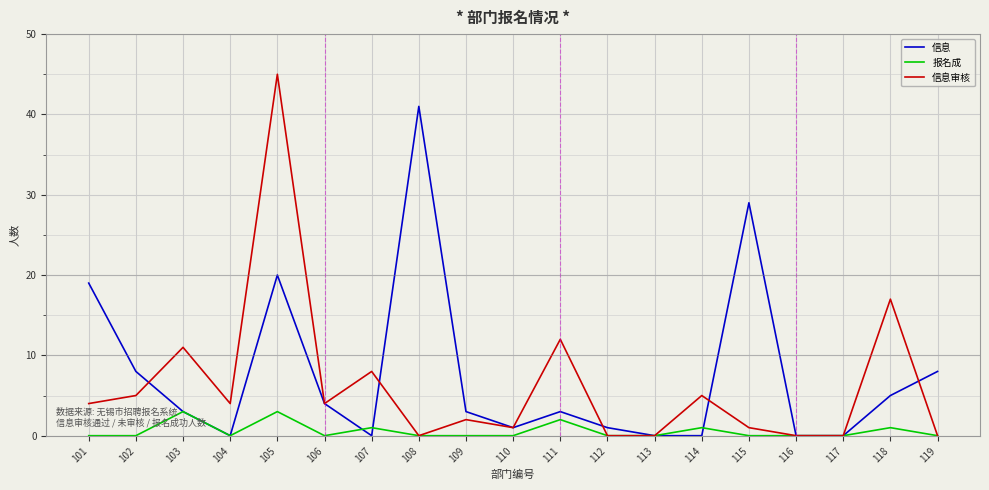

Which category has the highest value in the 信息审核 series?

105